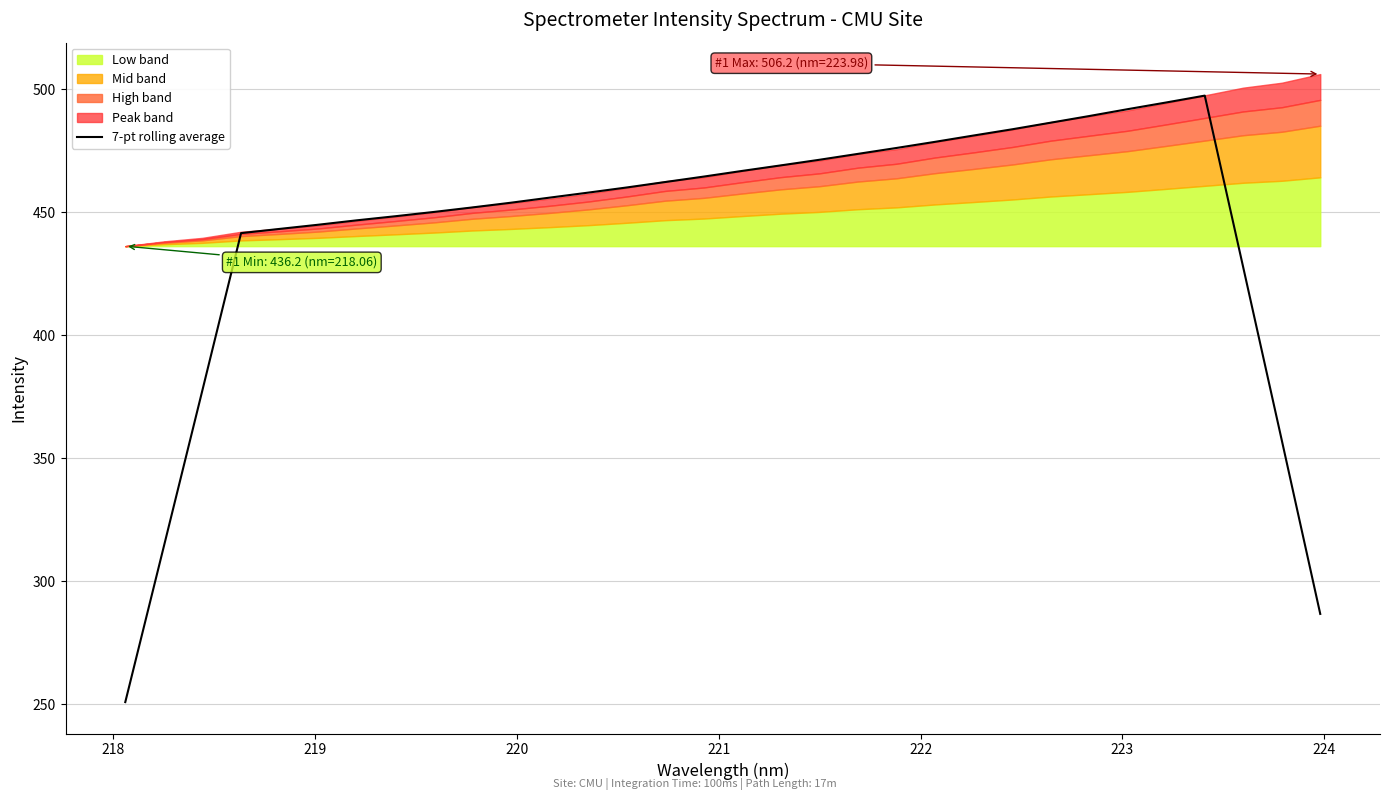

What is the minimum value for 7-pt rolling average?

250.9